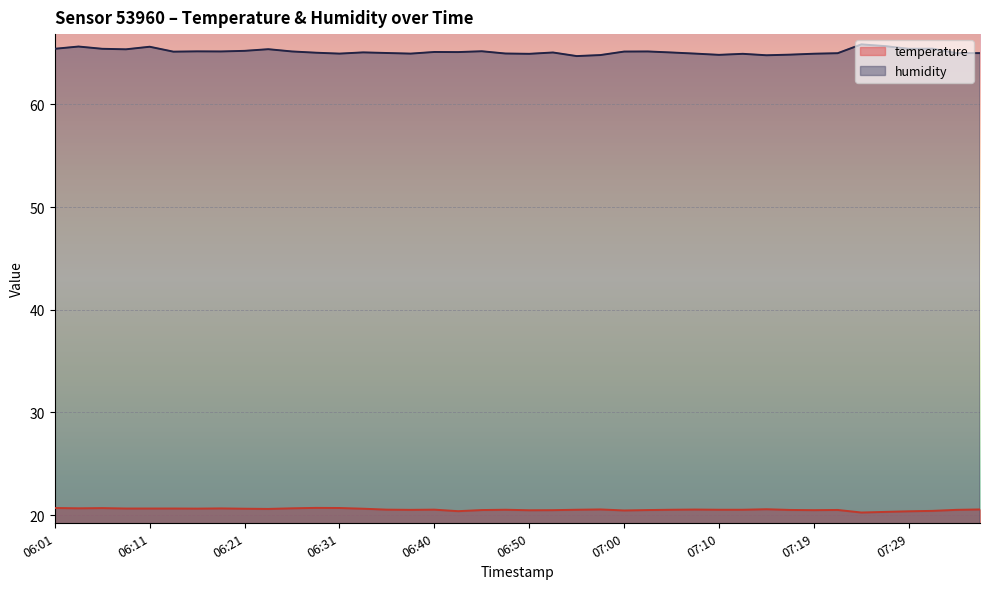

What is the label of the 32nd point from the right?

06:21